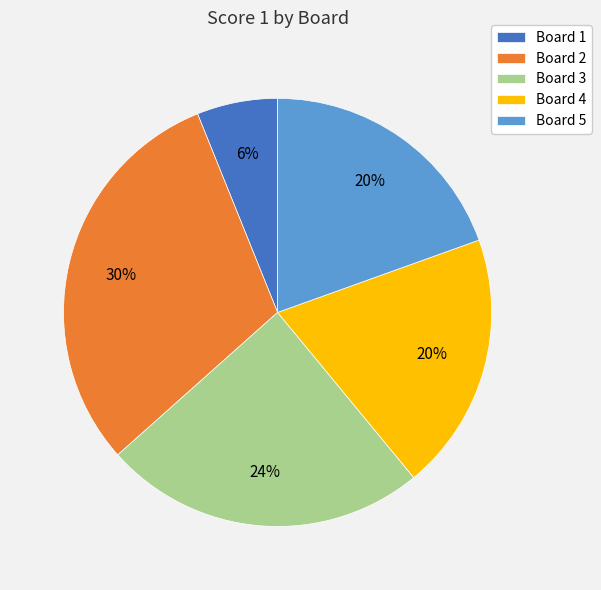

The Board 2 slice represents 25% of the pie. True or false?

False